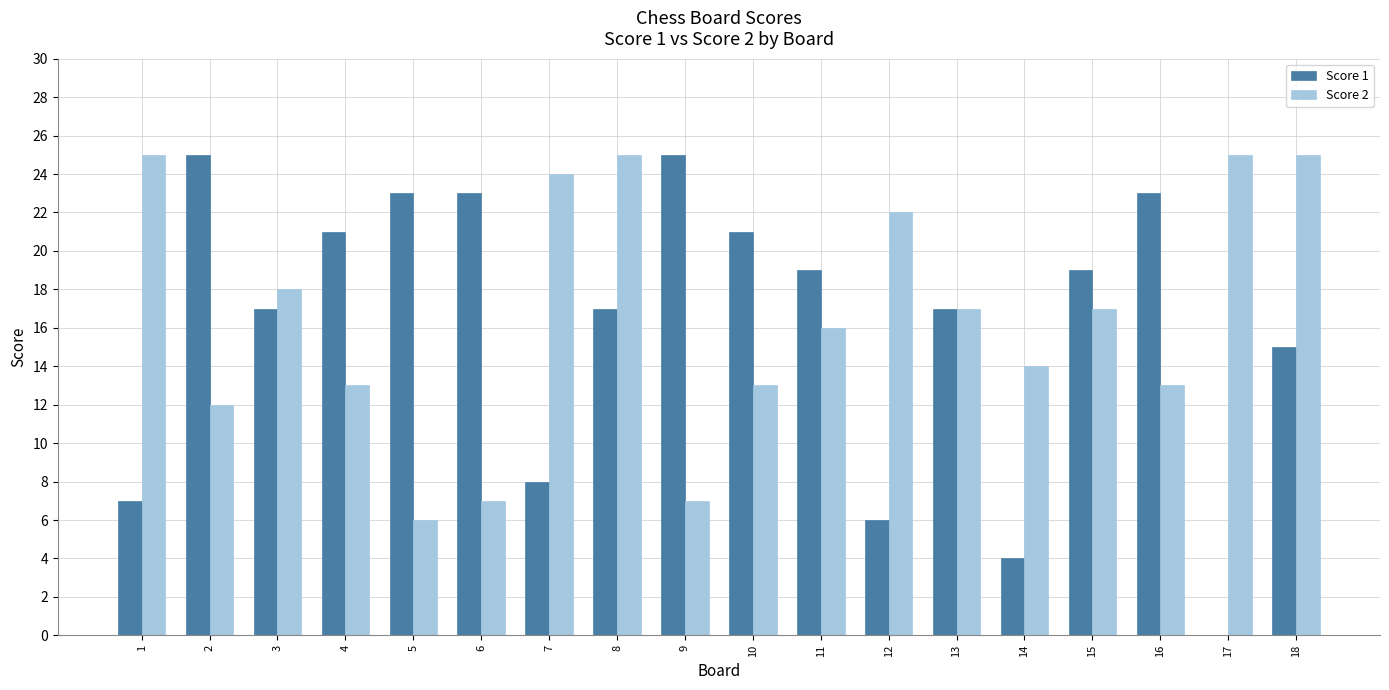

How many values in Score 1 are above zero?

17